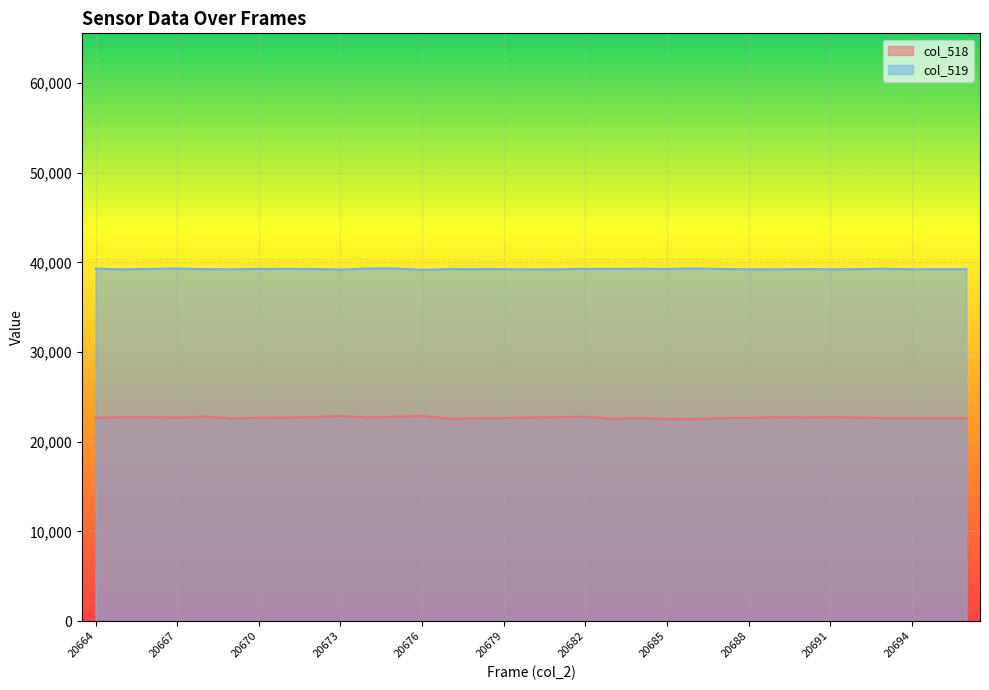

What is the greatest value displayed?

39324